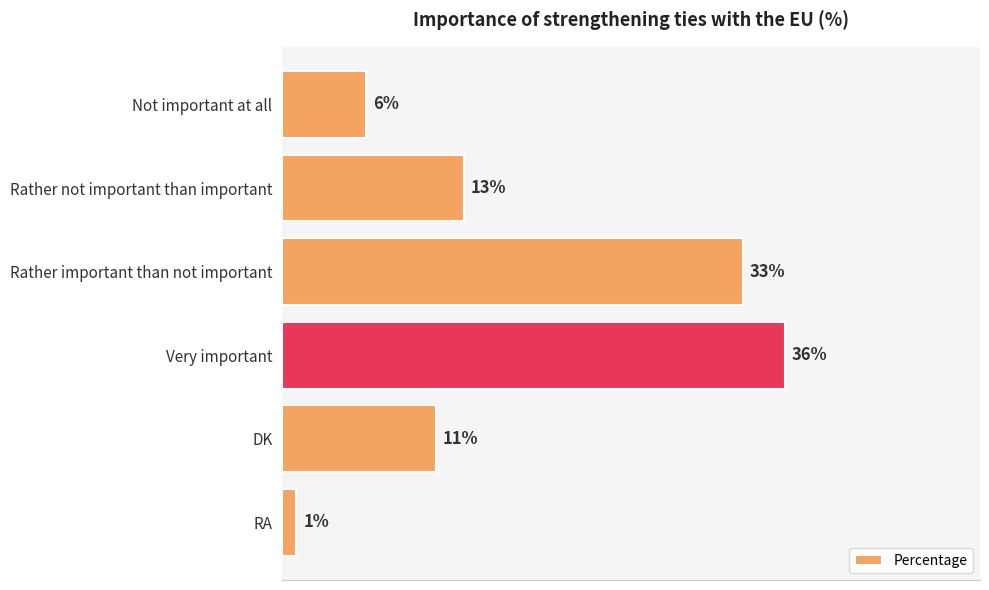

What is the label of the 5th bar from the top?

DK